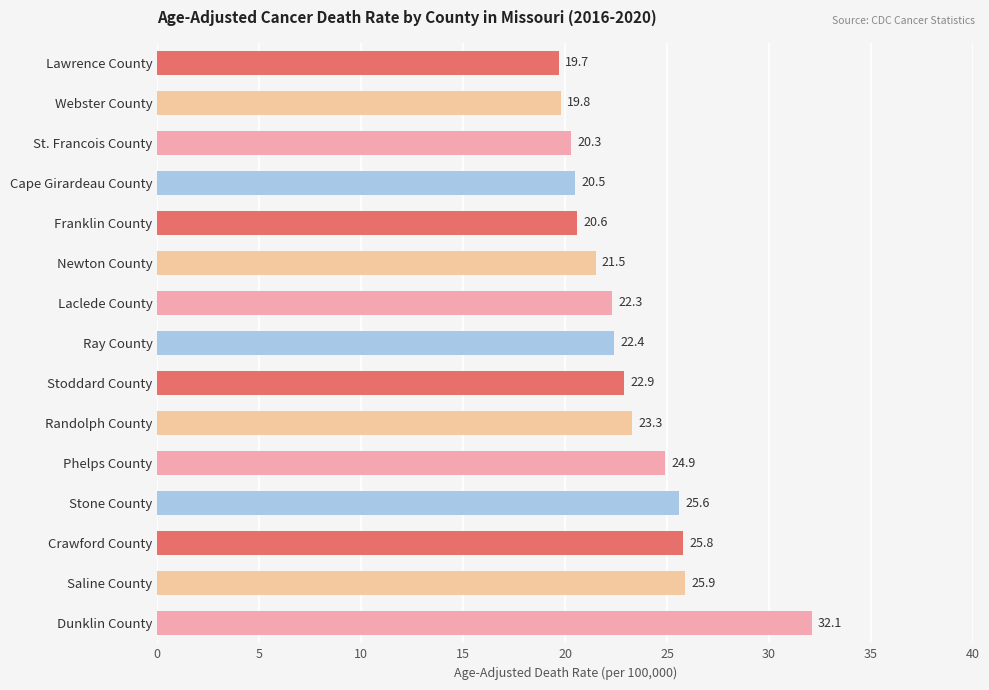

Reading bottom to top, list all the values displayed in this chart.

32.1	25.9	25.8	25.6	24.9	23.3	22.9	22.4	22.3	21.5	20.6	20.5	20.3	19.8	19.7